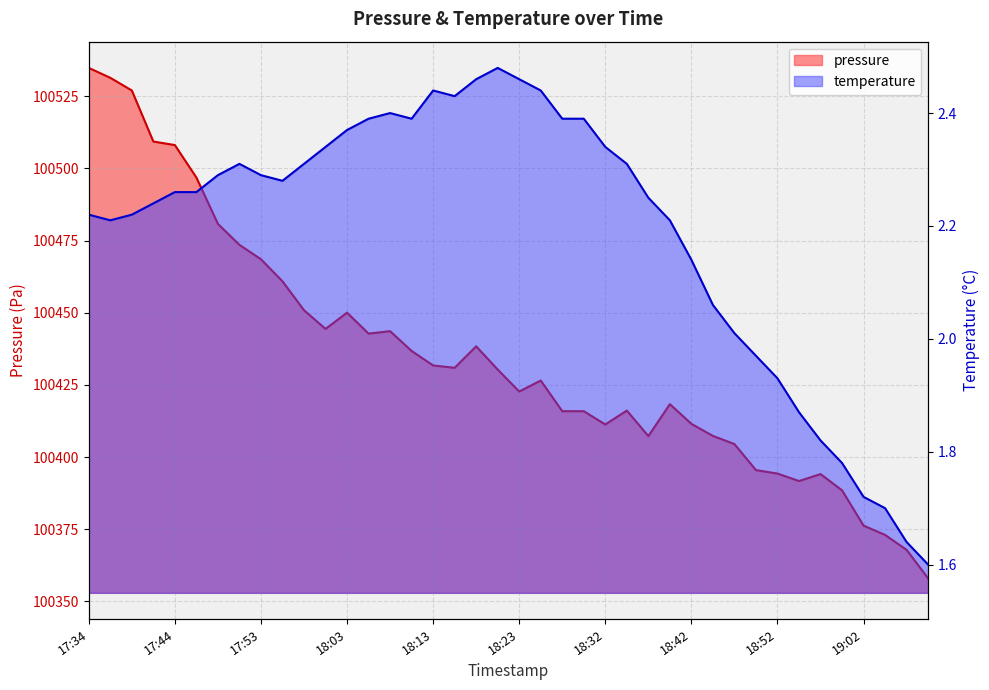

Where is temperature nearest to the value 2?

18:47